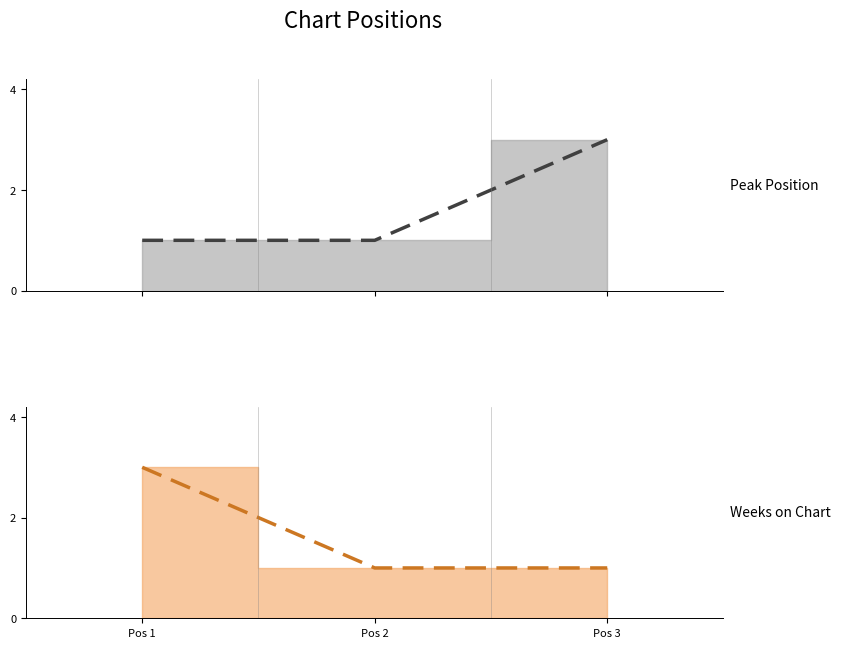

Does the chart display data point markers on the line(s)?

No